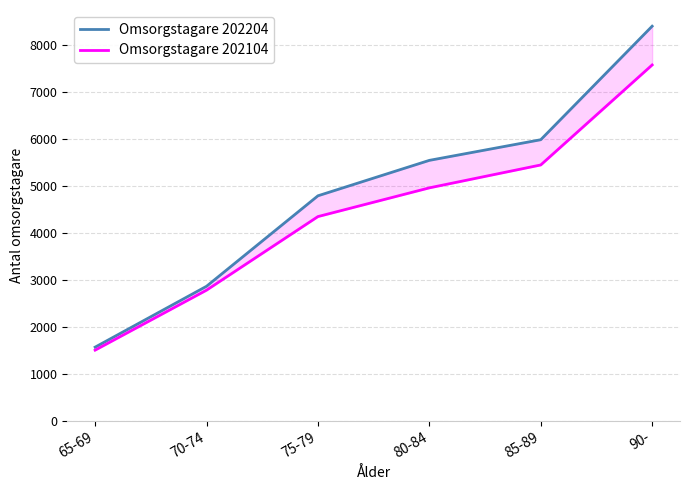

How many values in the Omsorgstagare 202204 series are below 5548?

3